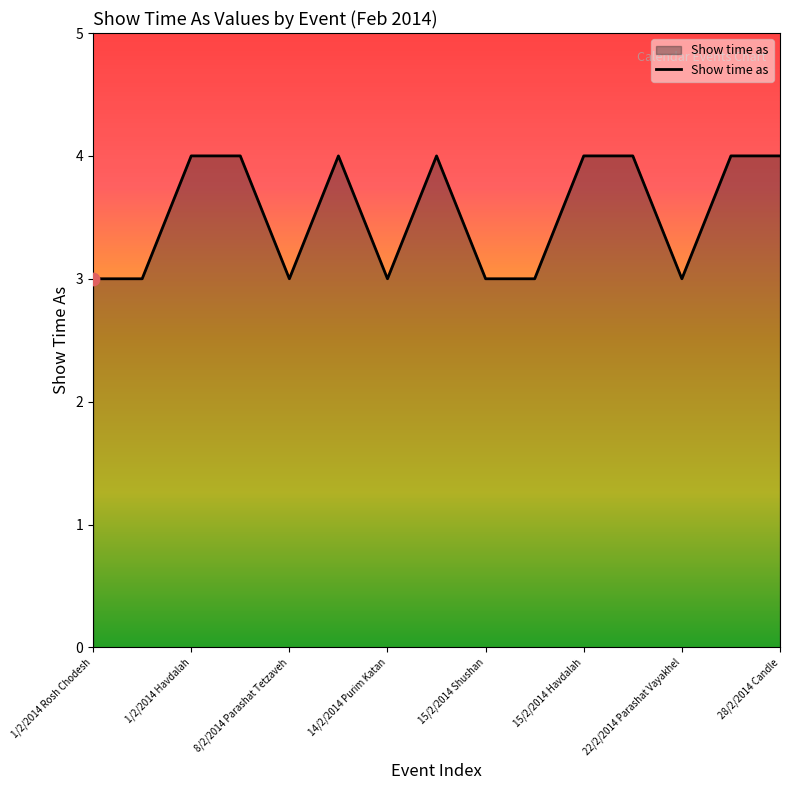

What is the maximum value shown in the chart?

4